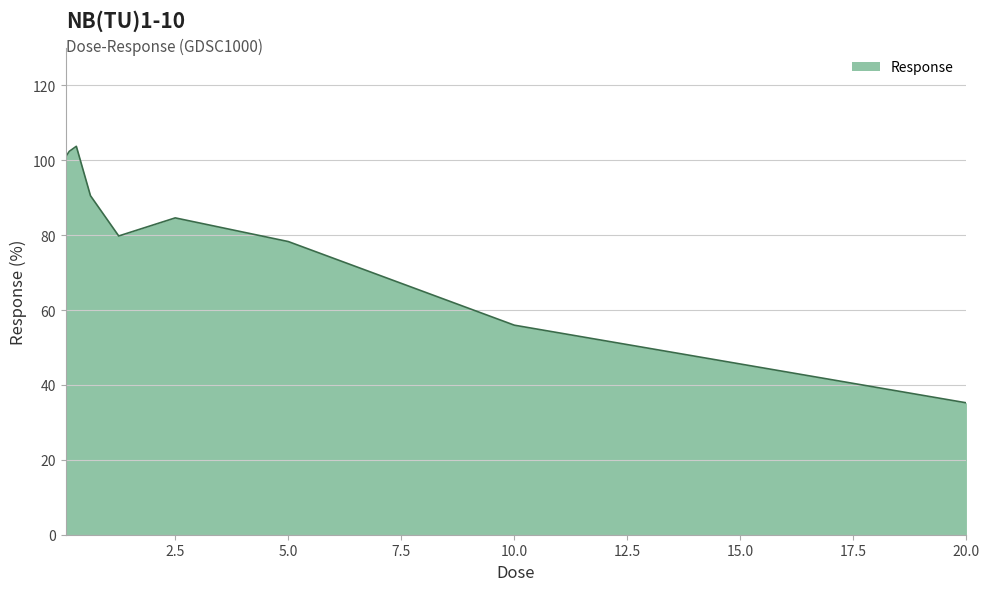

What is the difference between the maximum and minimum values?

68.5